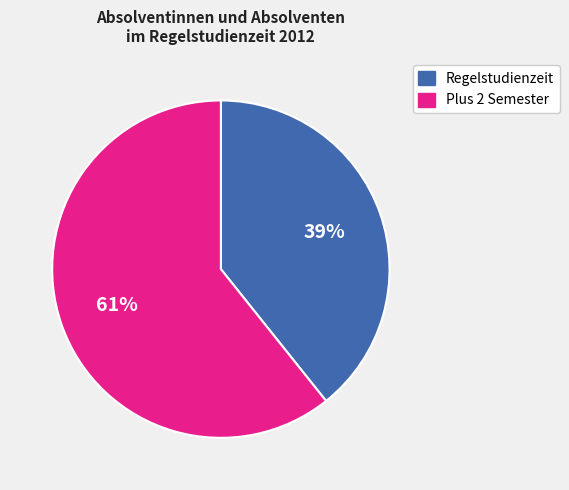

How many segments does this pie chart have?

2